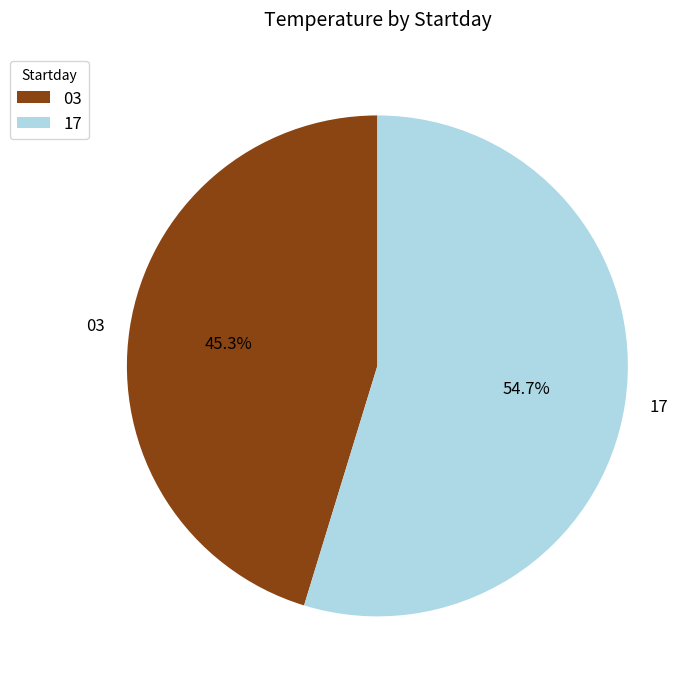

Between 03 and 17, which is larger?

17